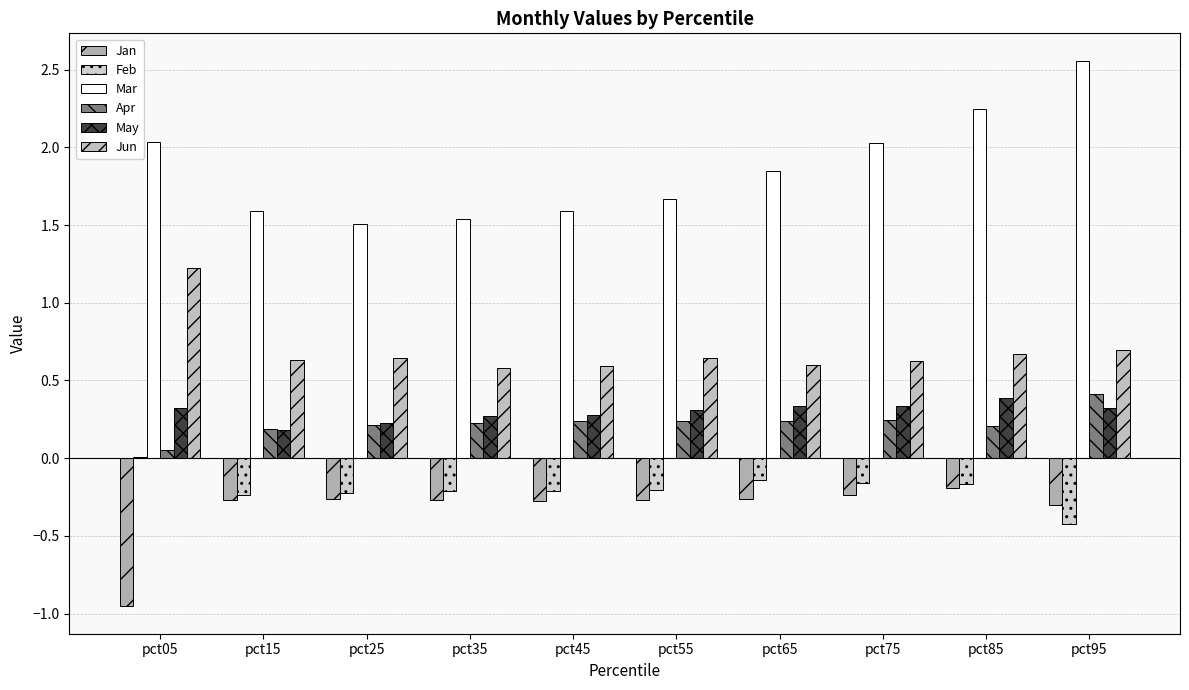

Reading left to right, extract all data points from this chart.

Jan: pct05=-1.0	pct15=-0.3	pct25=-0.3	pct35=-0.3	pct45=-0.3	pct55=-0.3	pct65=-0.3	pct75=-0.2	pct85=-0.2	pct95=-0.3
Feb: pct05=0.0	pct15=-0.2	pct25=-0.2	pct35=-0.2	pct45=-0.2	pct55=-0.2	pct65=-0.1	pct75=-0.2	pct85=-0.2	pct95=-0.4
Mar: pct05=2.0	pct15=1.6	pct25=1.5	pct35=1.5	pct45=1.6	pct55=1.7	pct65=1.8	pct75=2.0	pct85=2.2	pct95=2.6
Apr: pct05=0.1	pct15=0.2	pct25=0.2	pct35=0.2	pct45=0.2	pct55=0.2	pct65=0.2	pct75=0.2	pct85=0.2	pct95=0.4
May: pct05=0.3	pct15=0.2	pct25=0.2	pct35=0.3	pct45=0.3	pct55=0.3	pct65=0.3	pct75=0.3	pct85=0.4	pct95=0.3
Jun: pct05=1.2	pct15=0.6	pct25=0.6	pct35=0.6	pct45=0.6	pct55=0.6	pct65=0.6	pct75=0.6	pct85=0.7	pct95=0.7